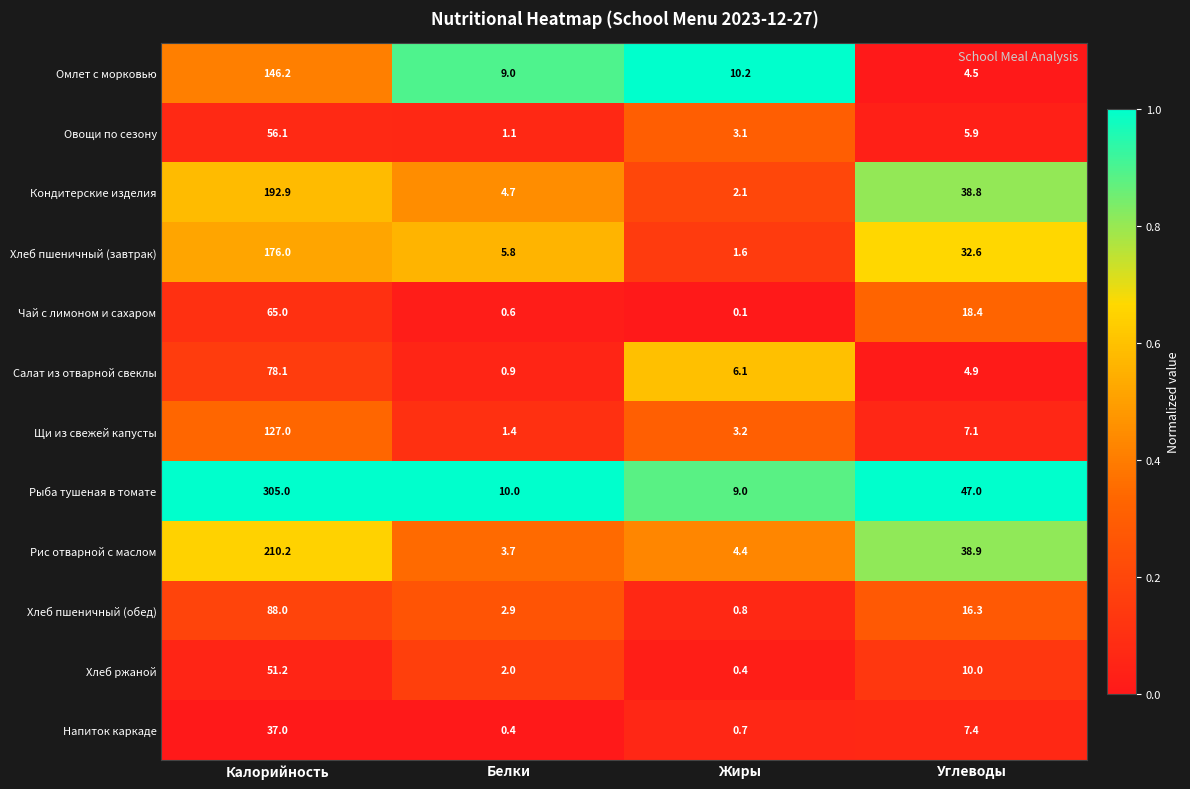

Rank the series by their maximum value, from lowest to highest.

Напиток каркаде, Хлеб ржаной, Овощи по сезону, Чай с лимоном и сахаром, Салат из отварной свеклы, Хлеб пшеничный (обед), Щи из свежей капусты, Омлет с морковью, Хлеб пшеничный (завтрак), Кондитерские изделия, Рис отварной с маслом, Рыба тушеная в томате